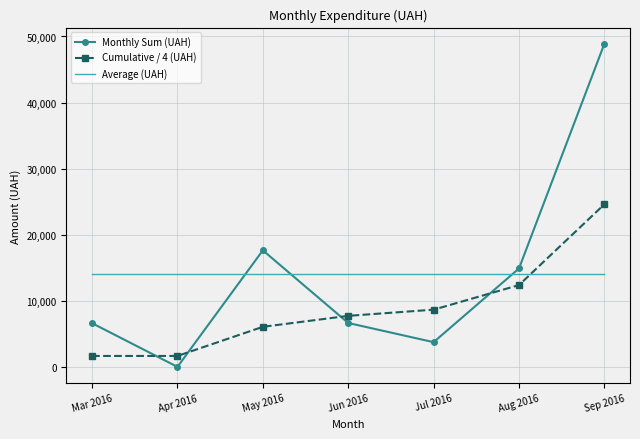

True or false: Cumulative / 4 (UAH) and Monthly Sum (UAH) cross at least once.

True